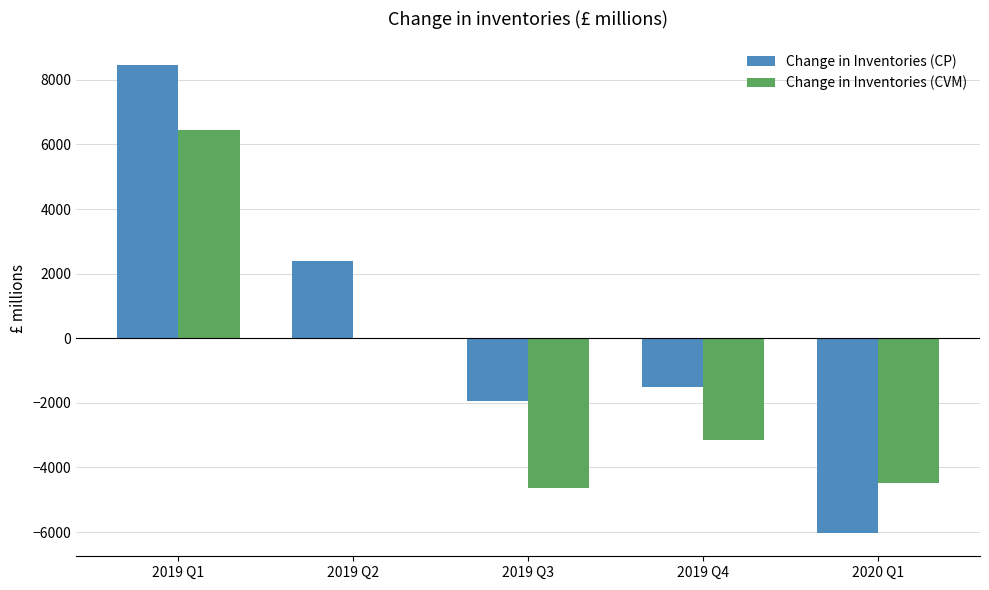

What are all the series names shown in the legend?

Change in Inventories (CP), Change in Inventories (CVM)